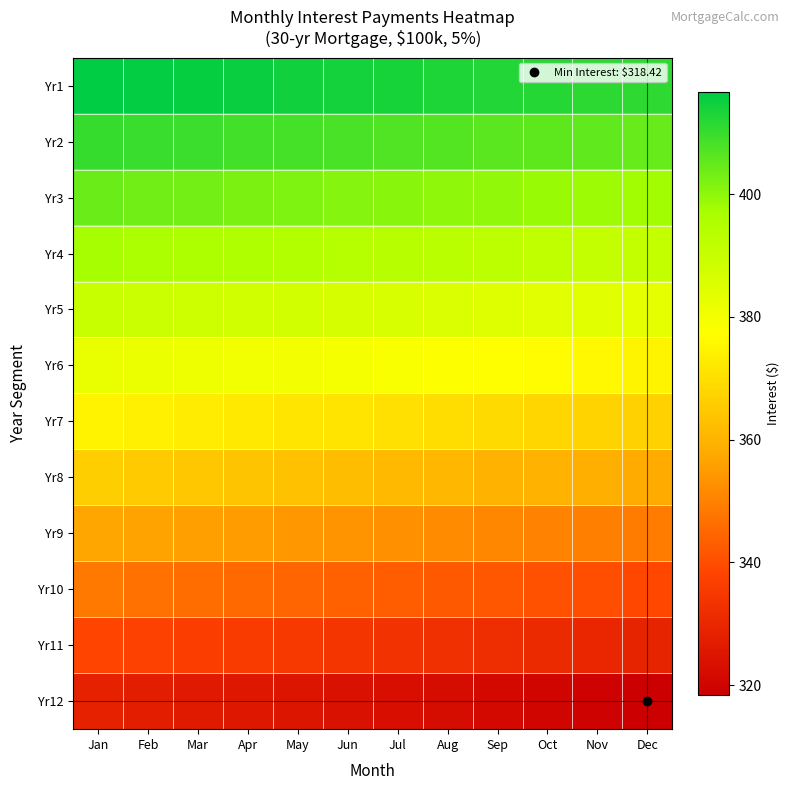

Reading left to right, list all the values displayed in this chart.

Yr1: Jan=416.7	Feb=416.2	Mar=415.7	Apr=415.2	May=414.7	Jun=414.1	Jul=413.6	Aug=413.1	Sep=412.6	Oct=412.1	Nov=411.6	Dec=411.0
Yr2: Jan=410.5	Feb=410.0	Mar=409.5	Apr=408.9	May=408.4	Jun=407.9	Jul=407.3	Aug=406.8	Sep=406.2	Oct=405.7	Nov=405.2	Dec=404.6
Yr3: Jan=404.1	Feb=403.5	Mar=402.9	Apr=402.4	May=401.8	Jun=401.3	Jul=400.7	Aug=400.1	Sep=399.6	Oct=399.0	Nov=398.4	Dec=397.8
Yr4: Jan=397.3	Feb=396.7	Mar=396.1	Apr=395.5	May=394.9	Jun=394.3	Jul=393.7	Aug=393.1	Sep=392.5	Oct=391.9	Nov=391.3	Dec=390.7
Yr5: Jan=390.1	Feb=389.4	Mar=388.8	Apr=388.2	May=387.6	Jun=387.0	Jul=386.3	Aug=385.7	Sep=385.1	Oct=384.4	Nov=383.8	Dec=383.1
Yr6: Jan=382.5	Feb=381.8	Mar=381.2	Apr=380.5	May=379.9	Jun=379.2	Jul=378.5	Aug=377.9	Sep=377.2	Oct=376.5	Nov=375.8	Dec=375.2
Yr7: Jan=374.5	Feb=373.8	Mar=373.1	Apr=372.4	May=371.7	Jun=371.0	Jul=370.3	Aug=369.6	Sep=368.9	Oct=368.2	Nov=367.5	Dec=366.8
Yr8: Jan=366.1	Feb=365.4	Mar=364.6	Apr=363.9	May=363.2	Jun=362.4	Jul=361.7	Aug=361.0	Sep=360.2	Oct=359.5	Nov=358.7	Dec=358.0
Yr9: Jan=357.2	Feb=356.5	Mar=355.7	Apr=355.0	May=354.2	Jun=353.4	Jul=352.7	Aug=351.9	Sep=351.1	Oct=350.3	Nov=349.6	Dec=348.8
Yr10: Jan=348.0	Feb=347.2	Mar=346.4	Apr=345.6	May=344.8	Jun=344.0	Jul=343.2	Aug=342.4	Sep=341.6	Oct=340.7	Nov=339.9	Dec=339.1
Yr11: Jan=338.3	Feb=337.5	Mar=336.6	Apr=335.8	May=334.9	Jun=334.1	Jul=333.3	Aug=332.4	Sep=331.6	Oct=330.7	Nov=329.9	Dec=329.0
Yr12: Jan=328.1	Feb=327.3	Mar=326.4	Apr=325.5	May=324.6	Jun=323.8	Jul=322.9	Aug=322.0	Sep=321.1	Oct=320.2	Nov=319.3	Dec=318.4